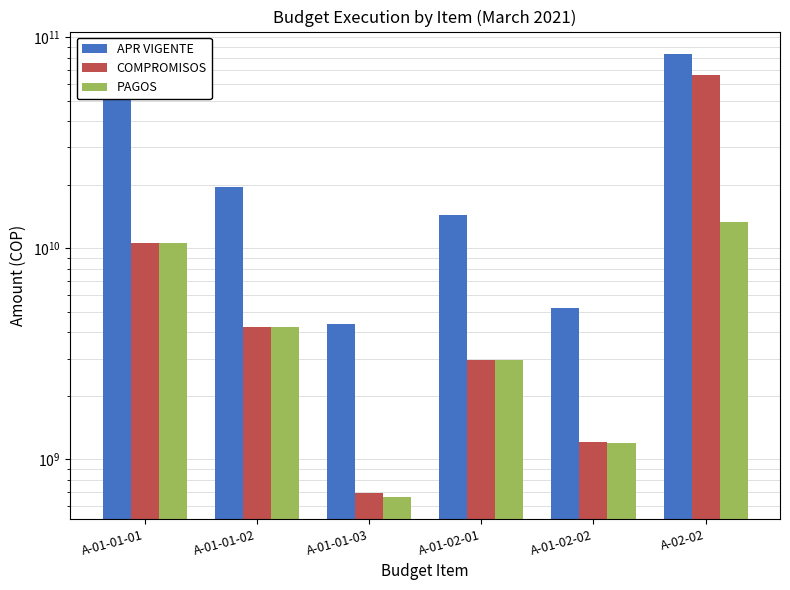

What is the value of the PAGOS bar at the 1st from the left?

10565060987.0